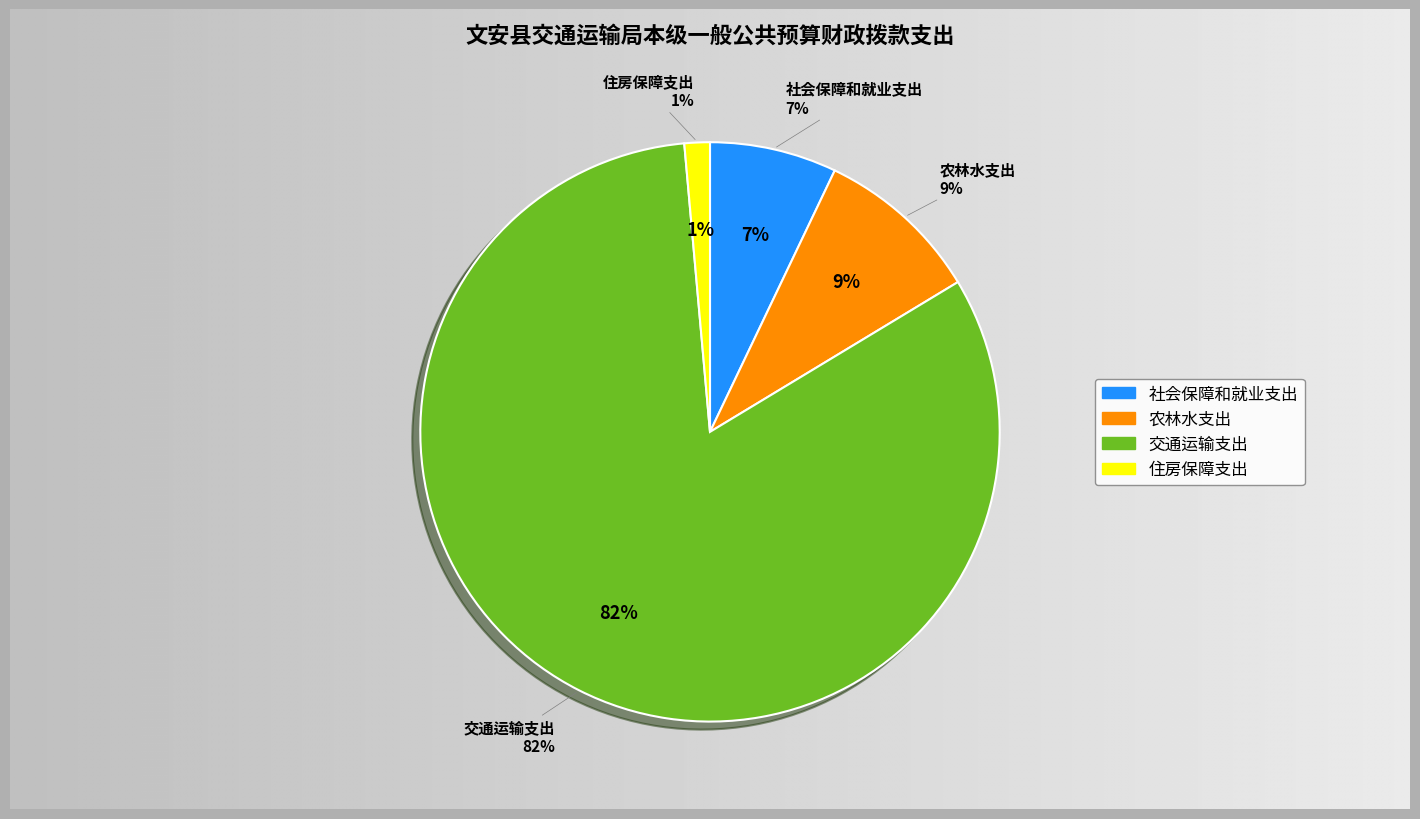

What is the total percentage of 交通运输支出 and 住房保障支出?

83.7%